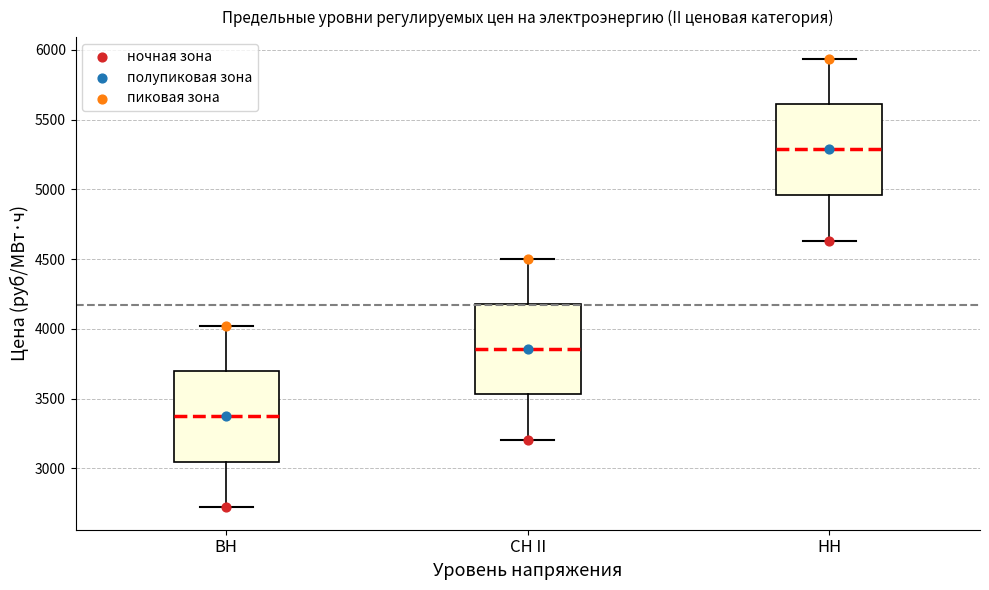

Reading left to right, read every box against the y-axis: the position of its median line, the range the box covers, and the ends of its whiskers. The values are not printed on the chart, so give them approximately, as read against the axis.

ВН: median 3400, box 3050 to 3700, whiskers 2700 to 4000
СН II: median 3850, box 3550 to 4200, whiskers 3200 to 4500
НН: median 5300, box 4950 to 5600, whiskers 4650 to 5950